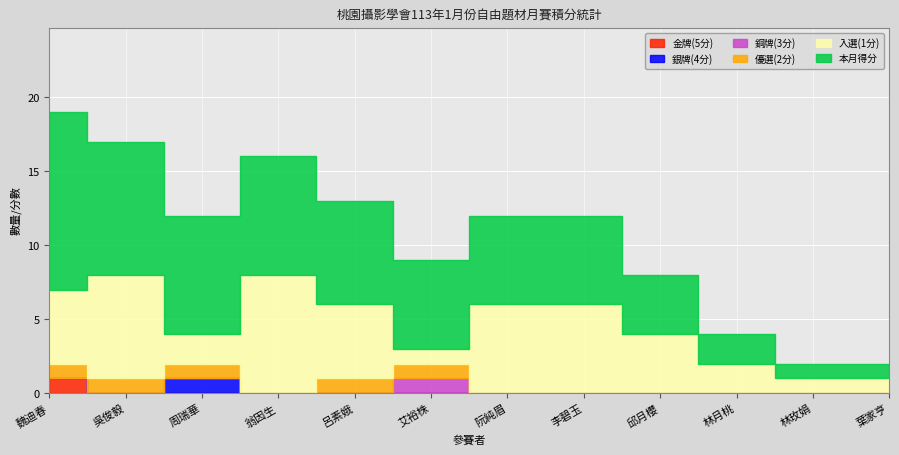

Reading right to left, list all the values displayed in this chart.

金牌(5分): 葉家亨=0	林玫娟=0	林月桃=0	邱月櫻=0	李碧玉=0	阮純眉=0	艾裕株=0	呂素娥=0	翁因生=0	周瑞華=0	吳俊毅=0	魏迪春=1
銀牌(4分): 葉家亨=0	林玫娟=0	林月桃=0	邱月櫻=0	李碧玉=0	阮純眉=0	艾裕株=0	呂素娥=0	翁因生=0	周瑞華=1	吳俊毅=0	魏迪春=0
銅牌(3分): 葉家亨=0	林玫娟=0	林月桃=0	邱月櫻=0	李碧玉=0	阮純眉=0	艾裕株=1	呂素娥=0	翁因生=0	周瑞華=0	吳俊毅=0	魏迪春=0
優選(2分): 葉家亨=0	林玫娟=0	林月桃=0	邱月櫻=0	李碧玉=0	阮純眉=0	艾裕株=1	呂素娥=1	翁因生=0	周瑞華=1	吳俊毅=1	魏迪春=1
入選(1分): 葉家亨=1	林玫娟=1	林月桃=2	邱月櫻=4	李碧玉=6	阮純眉=6	艾裕株=1	呂素娥=5	翁因生=8	周瑞華=2	吳俊毅=7	魏迪春=5
本月得分: 葉家亨=1	林玫娟=1	林月桃=2	邱月櫻=4	李碧玉=6	阮純眉=6	艾裕株=6	呂素娥=7	翁因生=8	周瑞華=8	吳俊毅=9	魏迪春=12